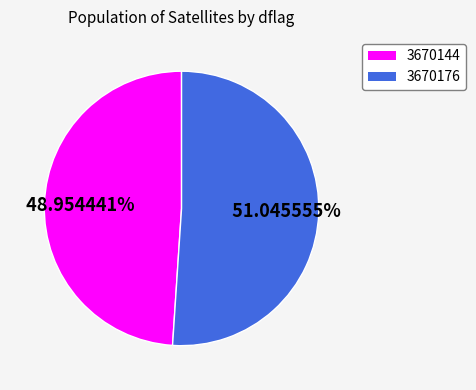

Approximately how many times larger is the value at 3670144 compared to 3670176?

1.0